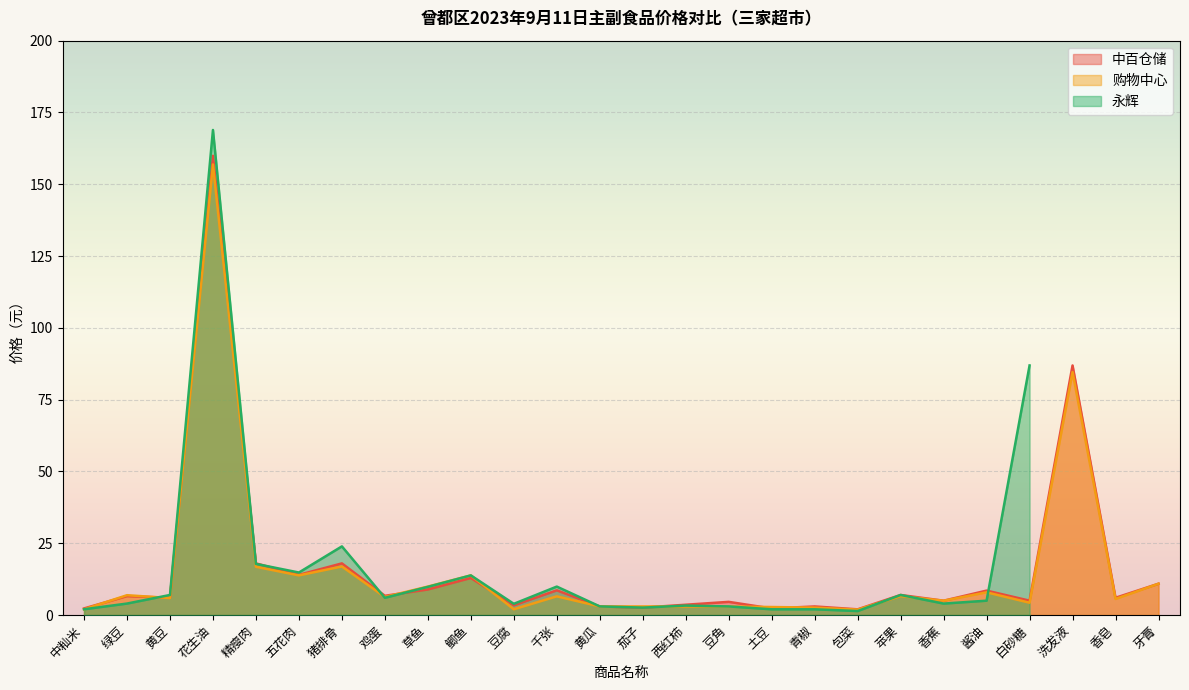

What is the maximum value for 中百仓储?

159.9